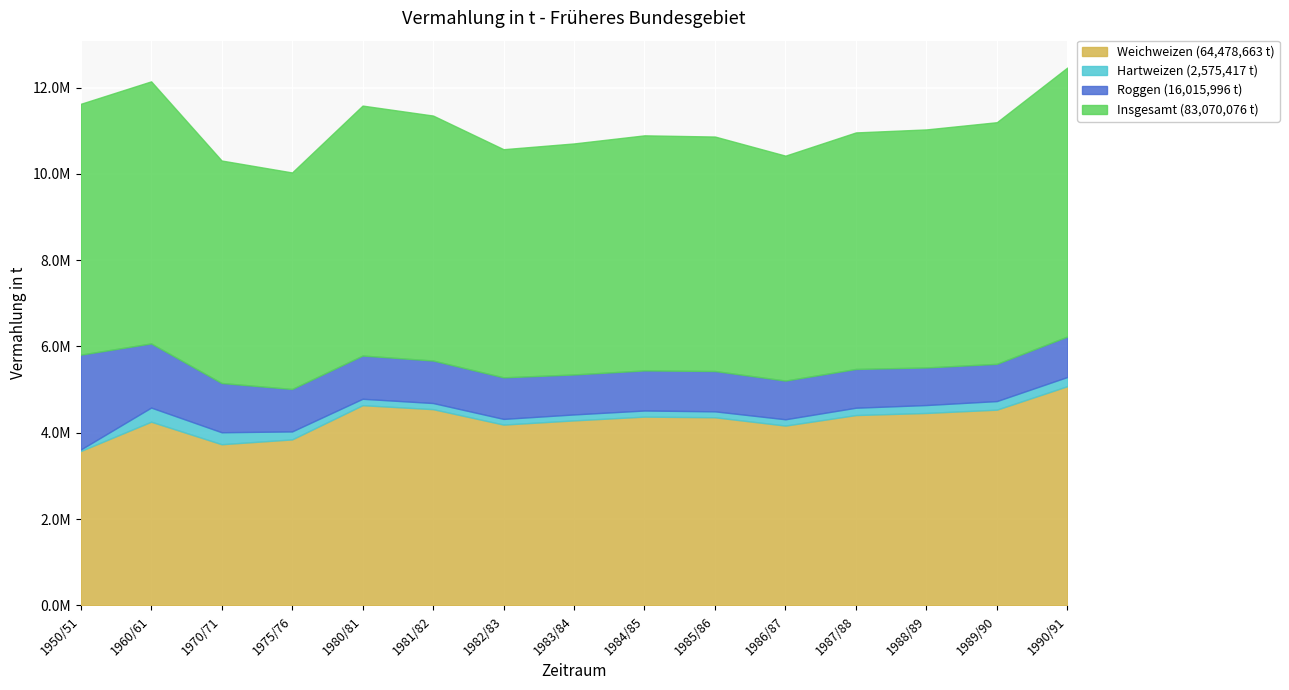

True or false: Insgesamt has more than 1 points higher than both neighbors.

True